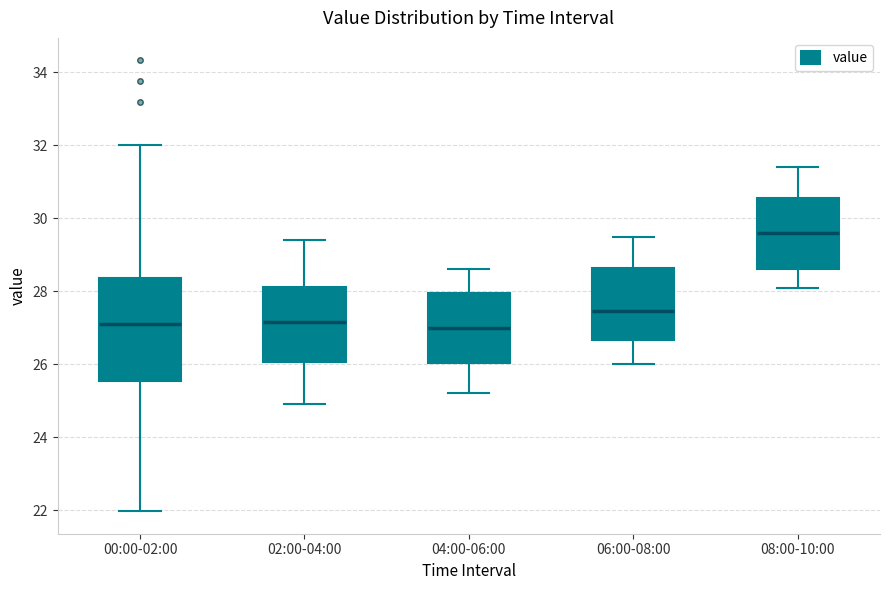

Which box has the highest median line?

08:00-10:00